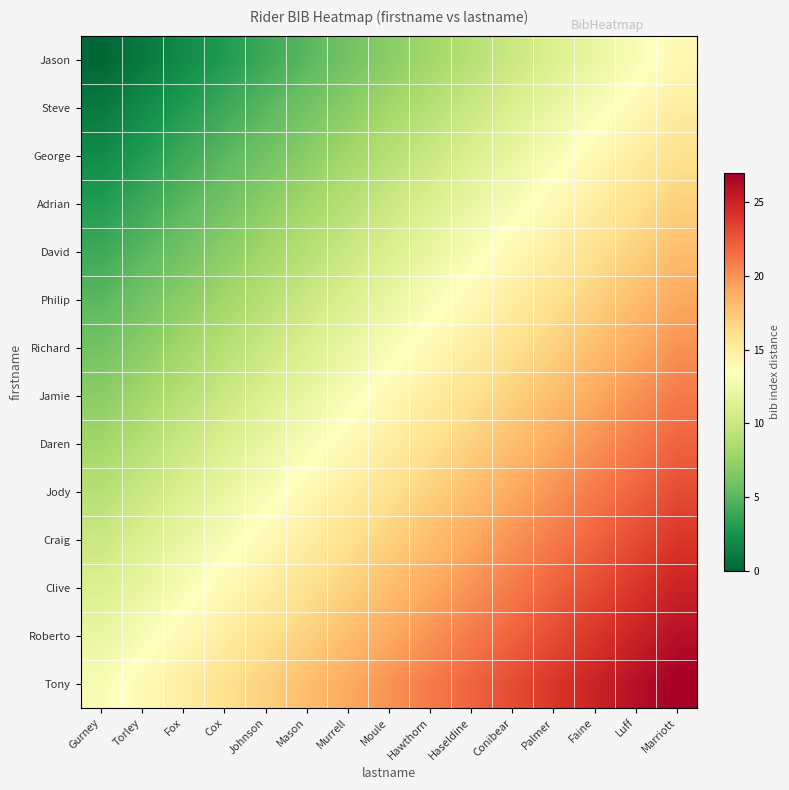

Which series has the largest total across all categories?

Tony